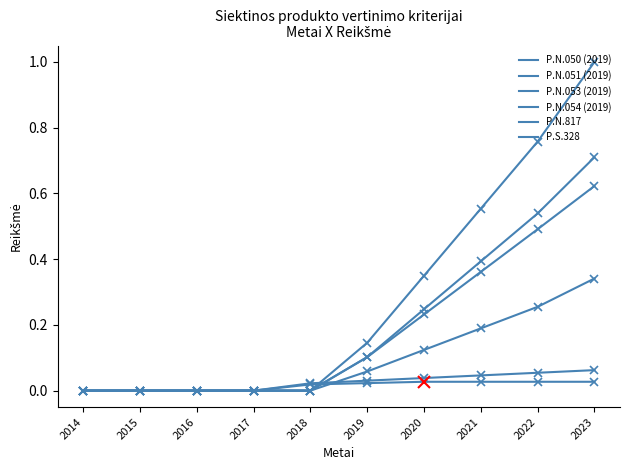

Reading left to right, list all the values displayed in this chart.

P.N.050 (2019): 2014=0.0	2015=0.0	2016=0.0	2017=0.0	2018=0.0	2019=0.1	2020=0.1	2021=0.2	2022=0.3	2023=0.3
P.N.051 (2019): 2014=0.0	2015=0.0	2016=0.0	2017=0.0	2018=0.0	2019=0.1	2020=0.3	2021=0.6	2022=0.8	2023=1.0
P.N.053 (2019): 2014=0.0	2015=0.0	2016=0.0	2017=0.0	2018=0.0	2019=0.1	2020=0.2	2021=0.4	2022=0.5	2023=0.6
P.N.054 (2019): 2014=0.0	2015=0.0	2016=0.0	2017=0.0	2018=0.0	2019=0.1	2020=0.2	2021=0.4	2022=0.5	2023=0.7
P.N.817: 2014=0.0	2015=0.0	2016=0.0	2017=0.0	2018=0.0	2019=0.0	2020=0.0	2021=0.0	2022=0.0	2023=0.0
P.S.328: 2014=0.0	2015=0.0	2016=0.0	2017=0.0	2018=0.0	2019=0.0	2020=0.0	2021=0.0	2022=0.1	2023=0.1